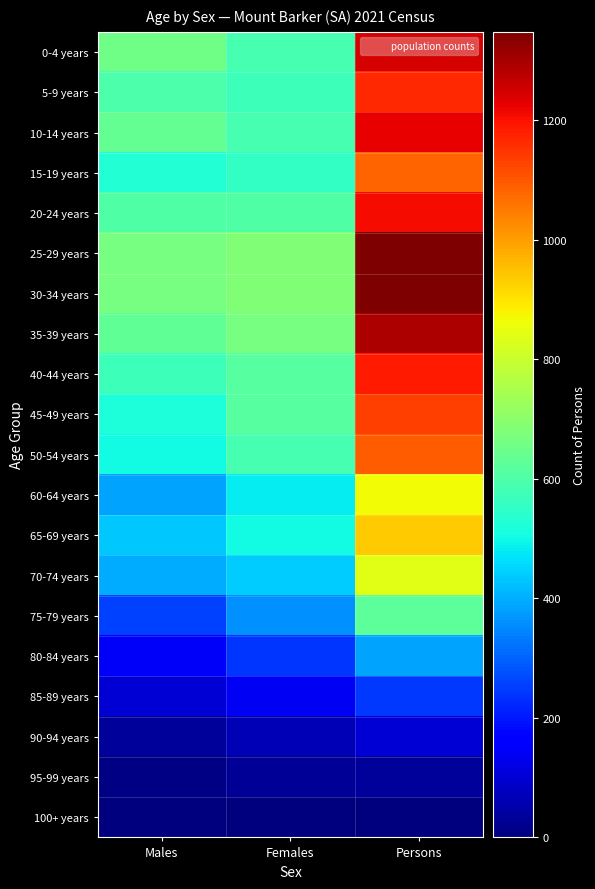

Reading right to left, transcribe all the data shown in this chart.

0-4 years: Persons=1247	Females=585	Males=657
5-9 years: Persons=1166	Females=569	Males=598
10-14 years: Persons=1222	Females=589	Males=633
15-19 years: Persons=1084	Females=556	Males=531
20-24 years: Persons=1207	Females=603	Males=604
25-29 years: Persons=1348	Females=683	Males=664
30-34 years: Persons=1348	Females=683	Males=664
35-39 years: Persons=1293	Females=665	Males=627
40-44 years: Persons=1188	Females=615	Males=573
45-49 years: Persons=1133	Females=613	Males=519
50-54 years: Persons=1093	Females=585	Males=505
60-64 years: Persons=865	Females=480	Males=385
65-69 years: Persons=935	Females=502	Males=433
70-74 years: Persons=838	Females=439	Males=395
75-79 years: Persons=622	Females=362	Males=258
80-84 years: Persons=387	Females=238	Males=143
85-89 years: Persons=244	Females=140	Males=101
90-94 years: Persons=103	Females=64	Males=34
95-99 years: Persons=36	Females=27	Males=8
100+ years: Persons=3	Females=4	Males=0